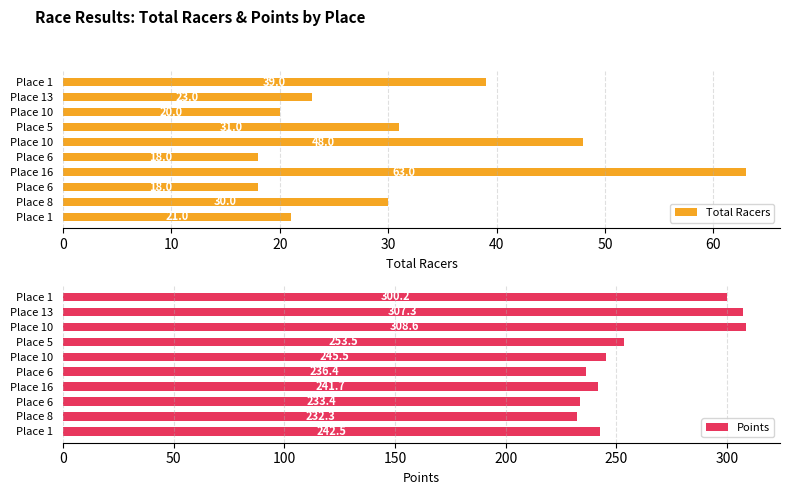

Reading left to right, list all the values displayed in this chart.

Total Racers: 39.0	23.0	20.0	31.0	48.0	18.0	63.0	18.0	30.0	21.0
Points: 300.2	307.3	308.6	253.5	245.5	236.4	241.7	233.4	232.3	242.5